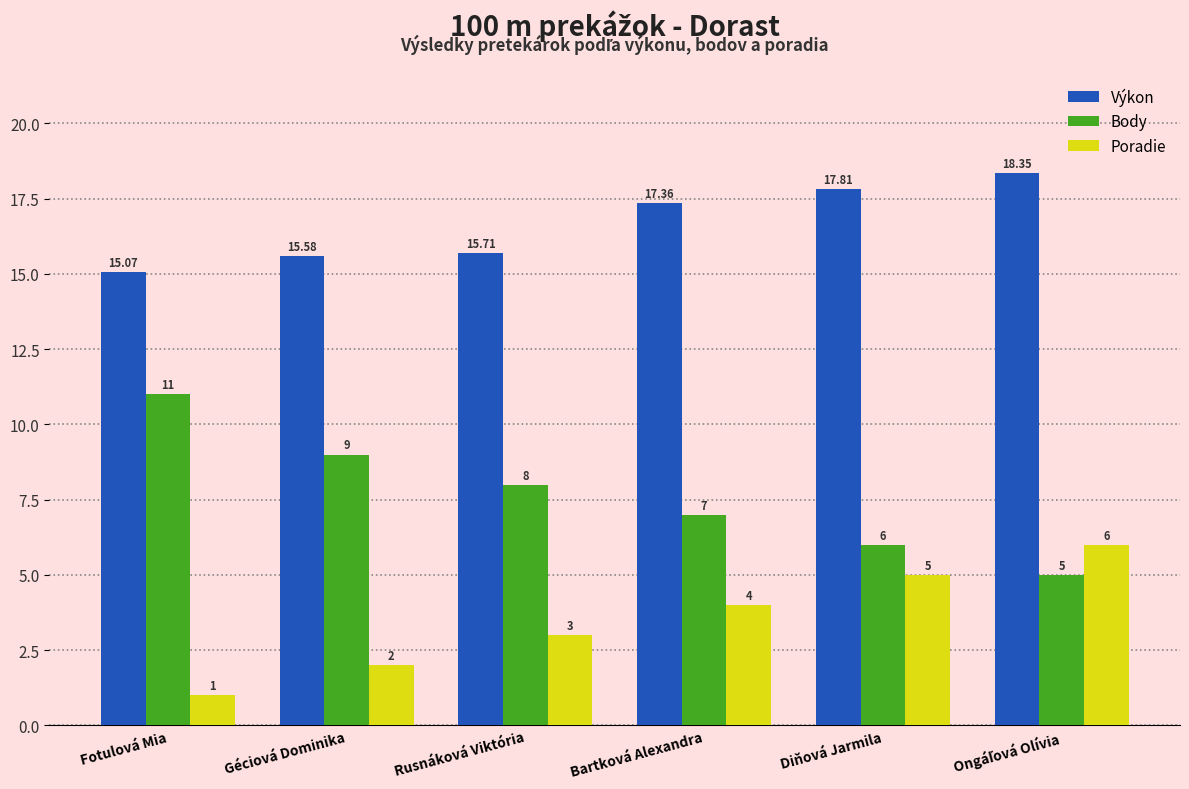

What is the difference between the maximum and minimum values in the Body series?

6.0